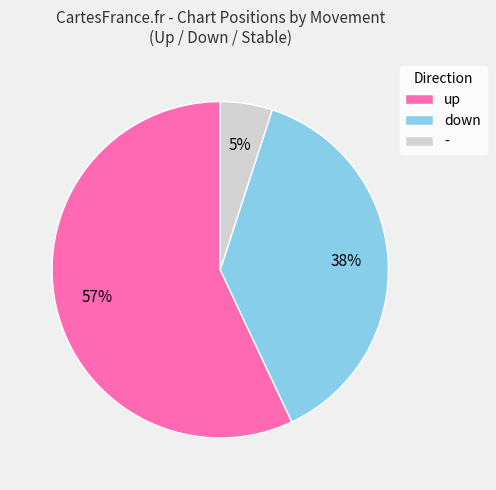

Is the sum of up and - greater than half?

Yes